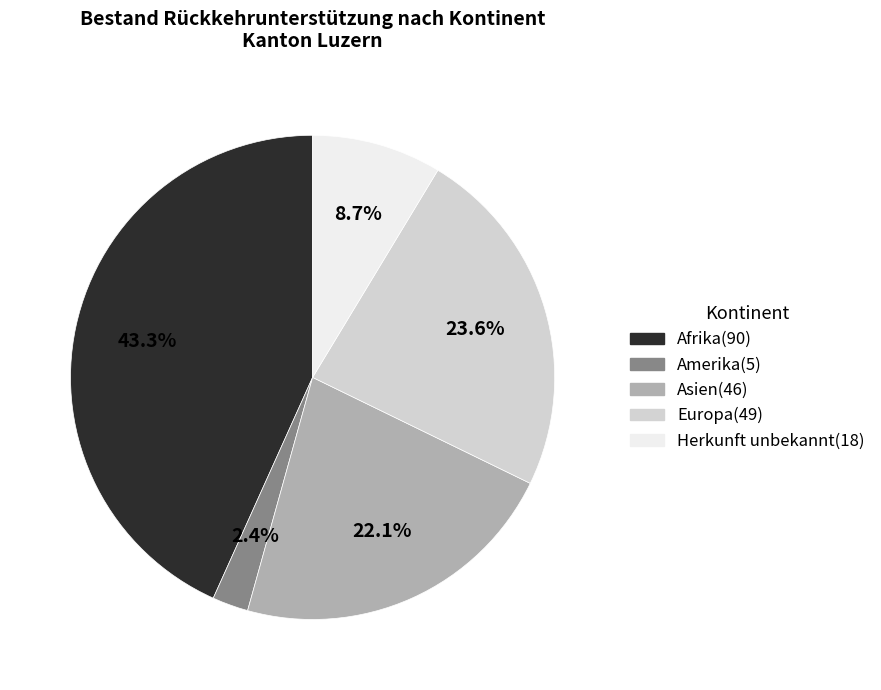

Rank the categories by value from highest to lowest.

Afrika, Europa, Asien, Herkunft unbekannt, Amerika